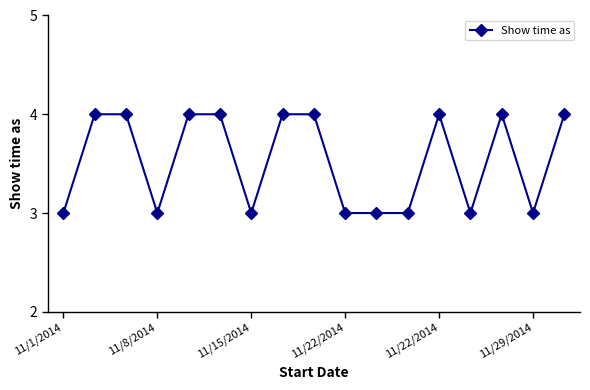

What is the greatest value displayed?

4